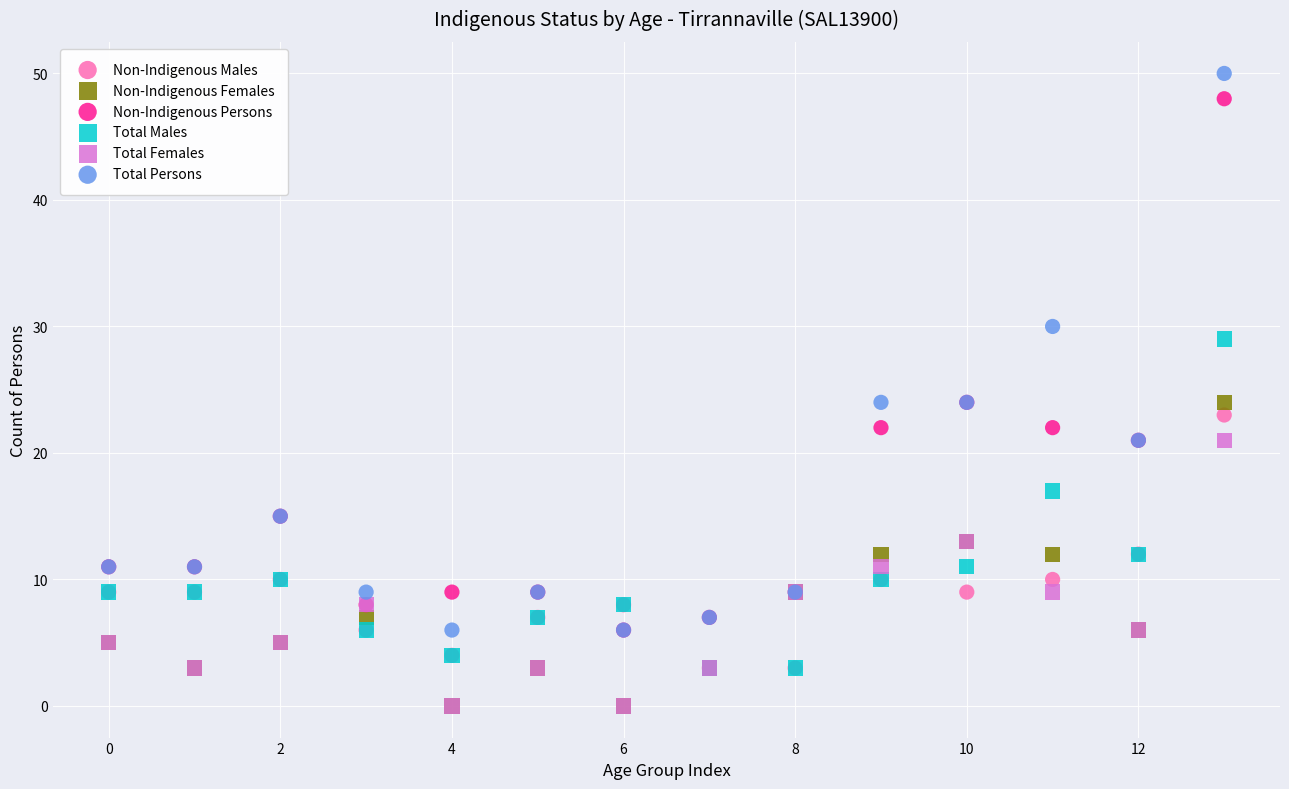

In the Total Persons series, what Y value is closest to 28?

30